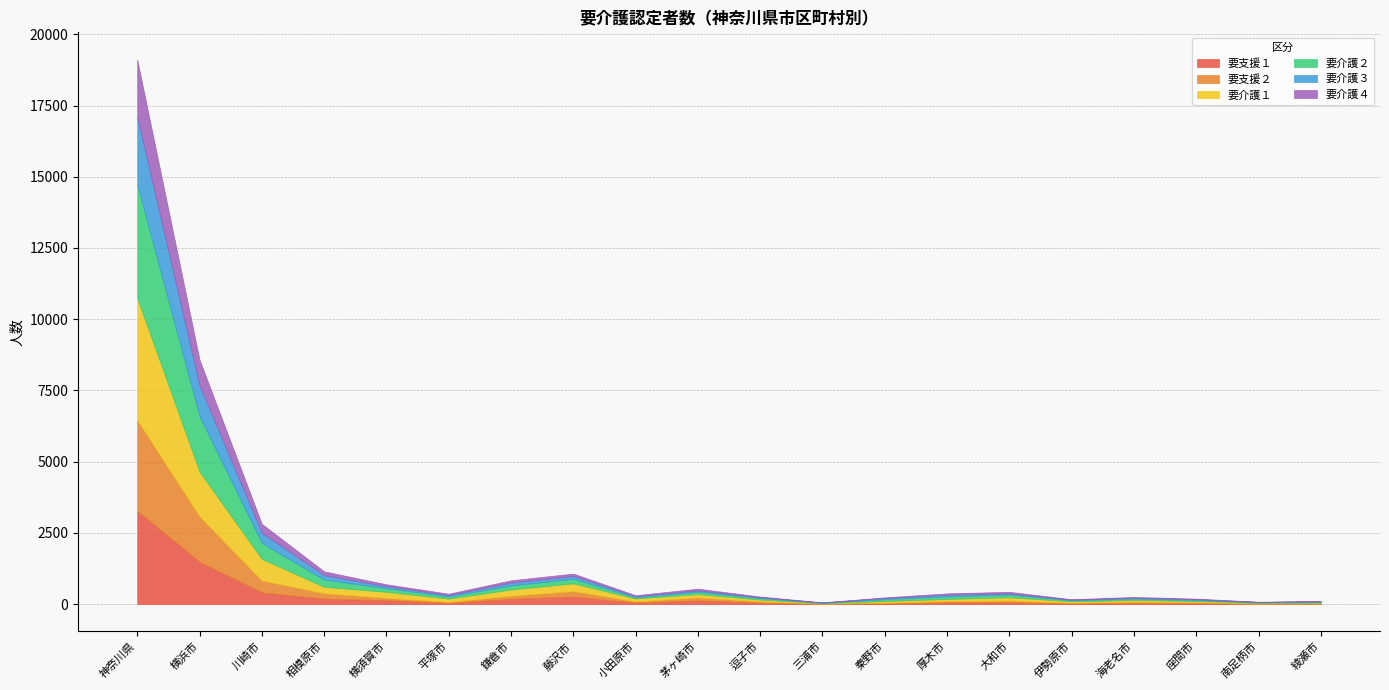

What value does the 要介護４ series have at 三浦市, to the nearest 10?

10